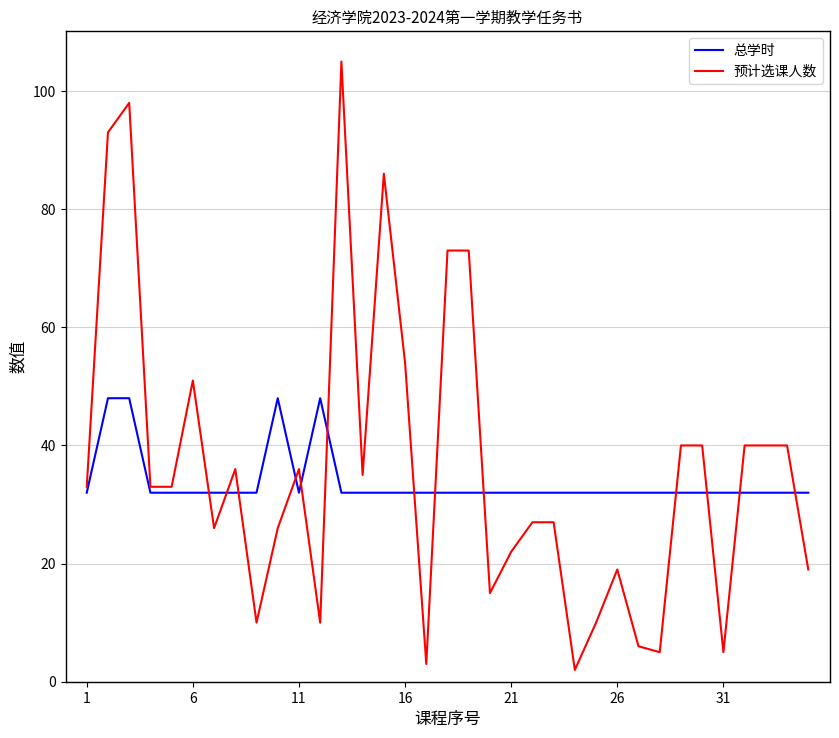

What is the average value of the 预计选课人数 series?

36